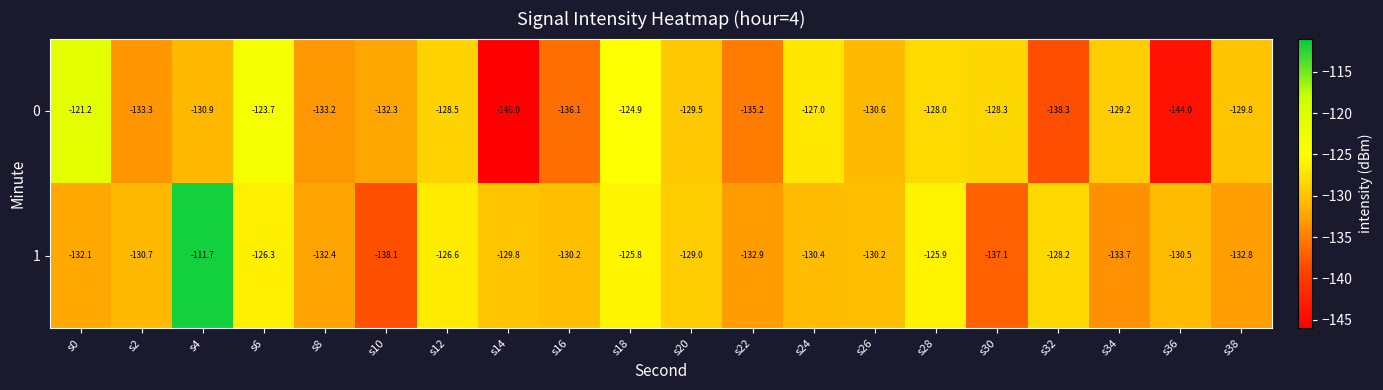

Which series has the largest range (max minus min)?

1